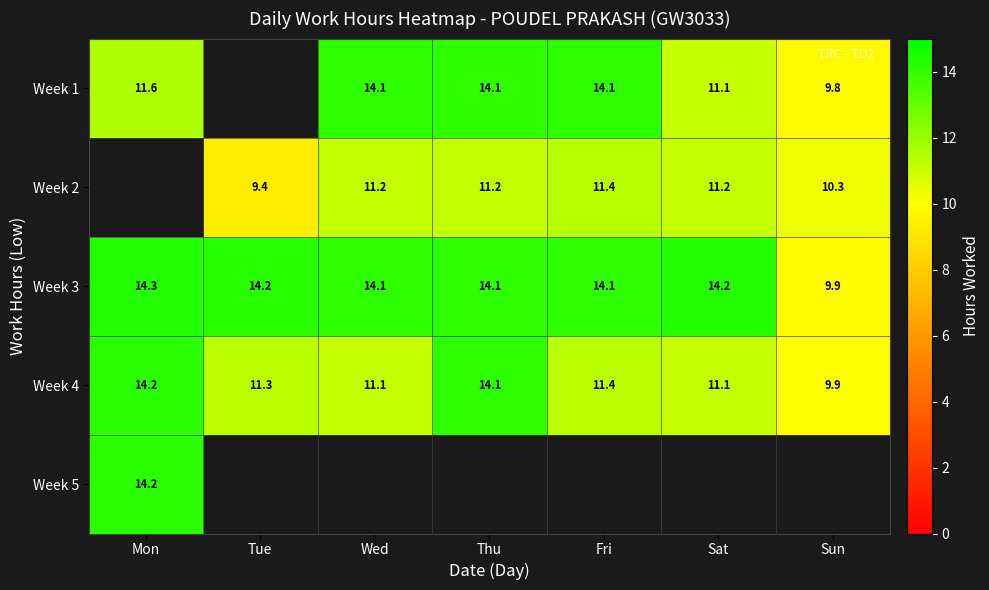

Where does the Week 3 series first go above 14?

Mon